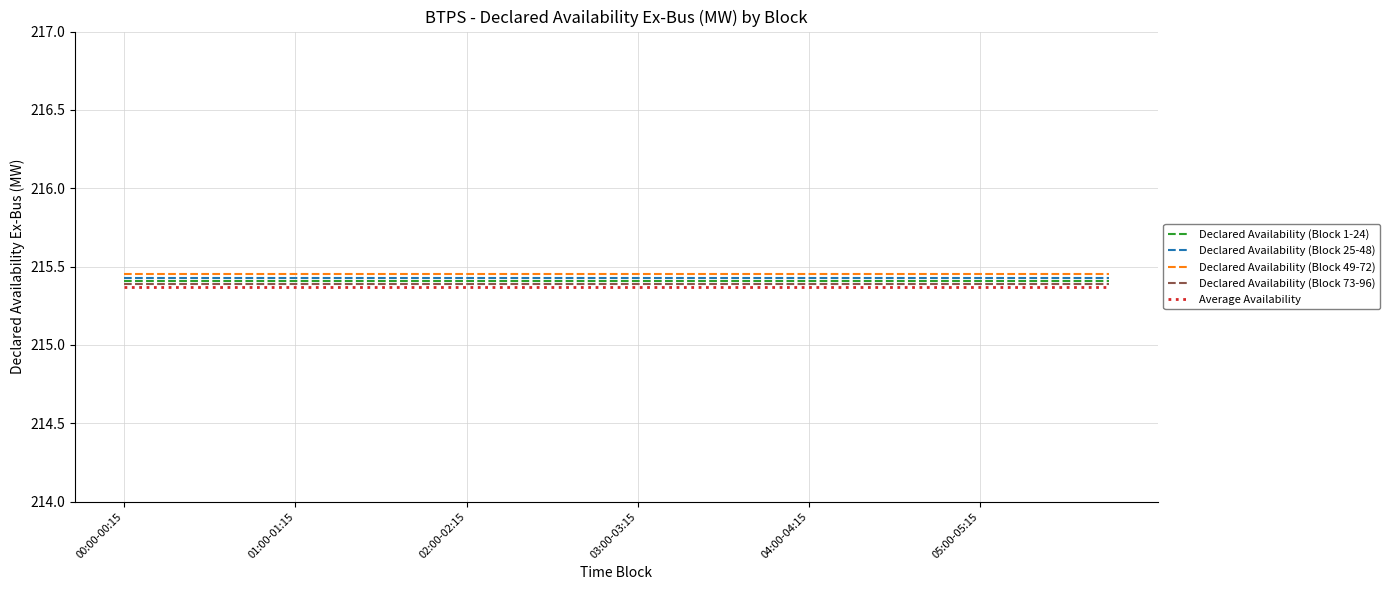

True or false: Declared Availability (Block 73-96) and Declared Availability (Block 25-48) cross at least once.

False